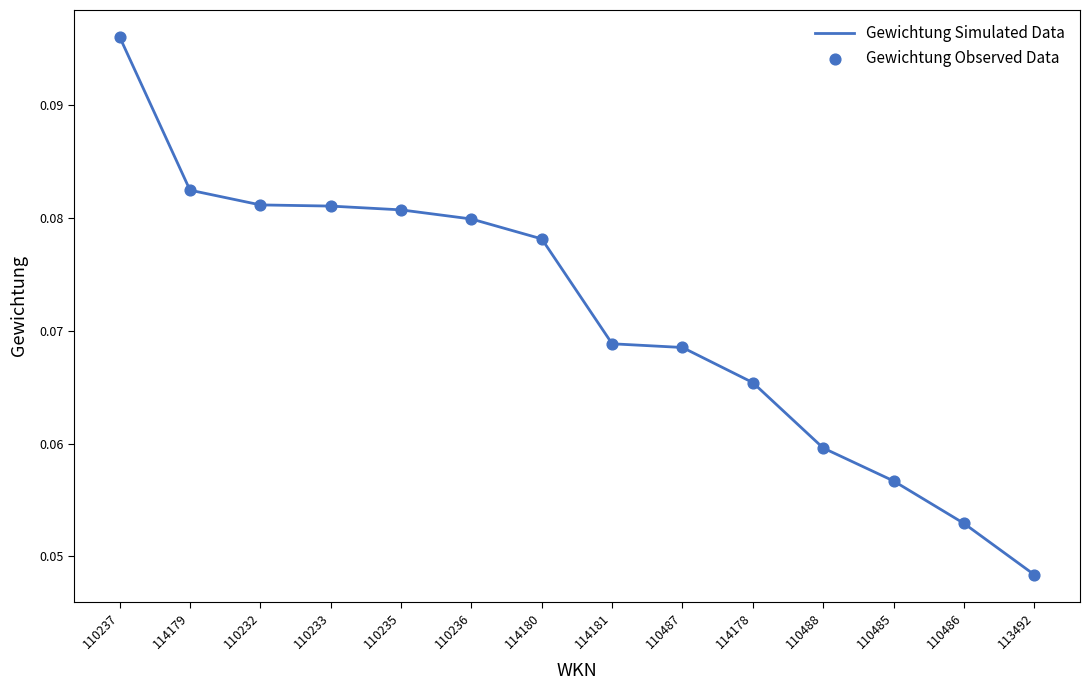

The value at 110236 is 0.0. True or false?

False